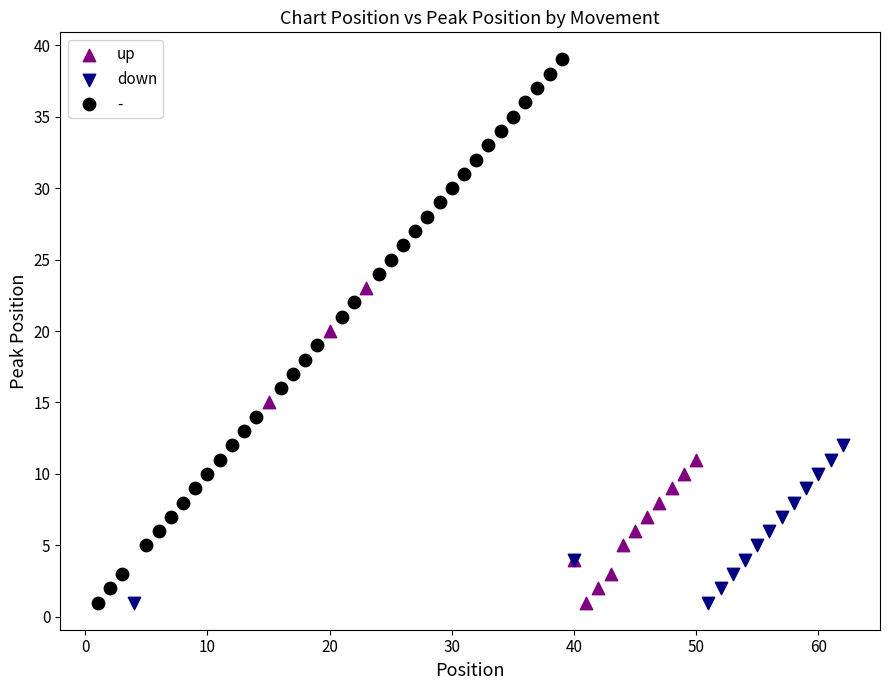

Which series has the widest spread of Y values?

-